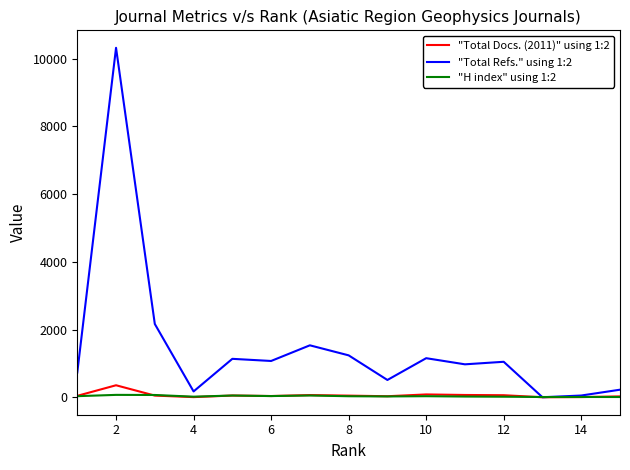

What is the greatest value displayed?

10316